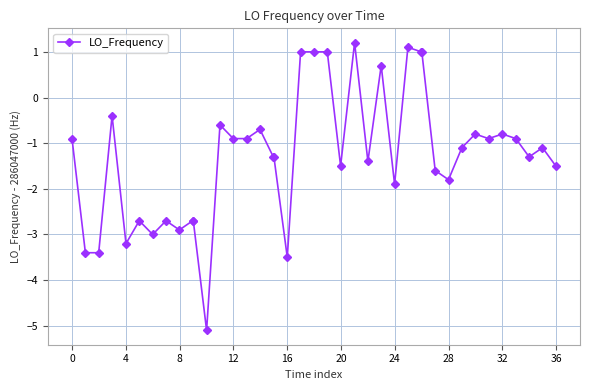

What is the value of the 28th point from the left?

1.1